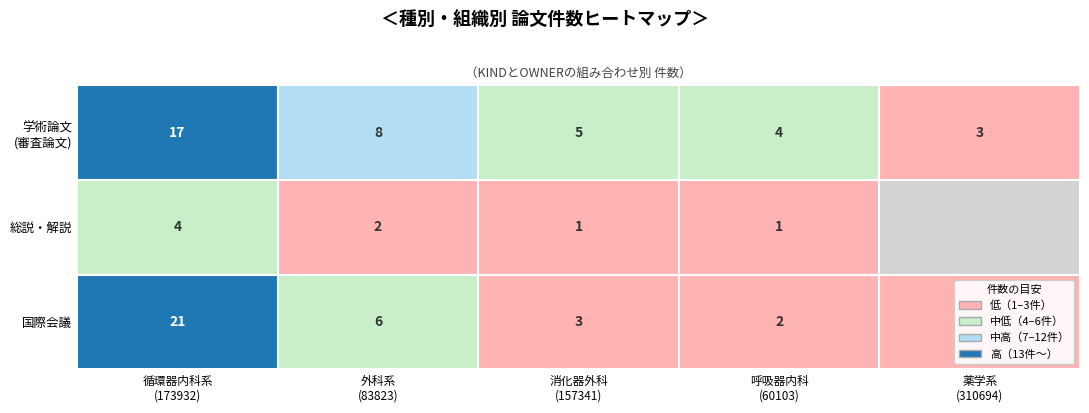

At how many categories does at least one series exceed 3?

4